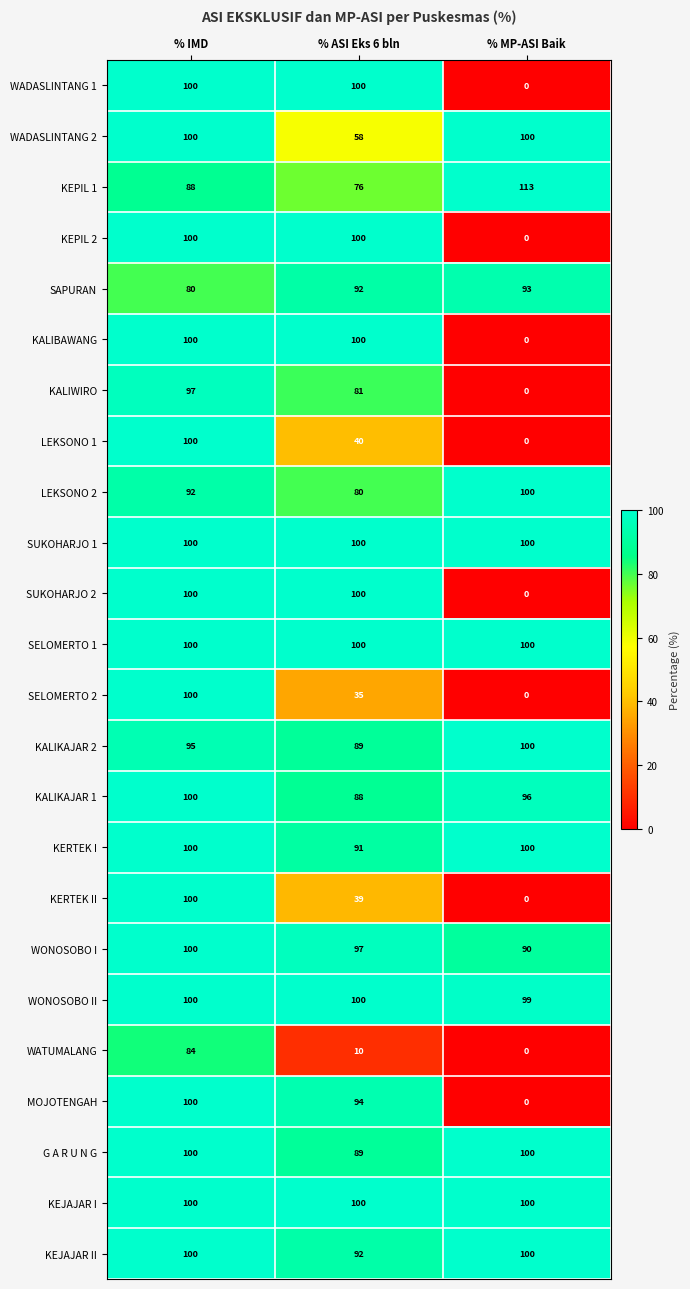

Rank the categories by KALIWIRO value from lowest to highest.

% MP-ASI Baik, % ASI Eks 6 bln, % IMD